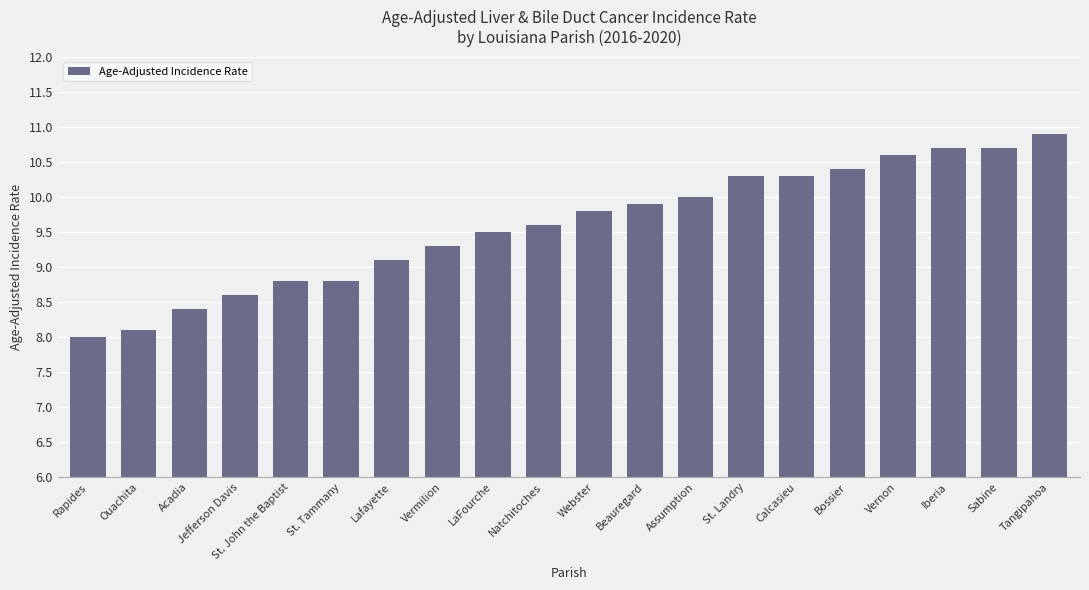

The chart shows a value of 2.9 at St. Landry. True or false?

False